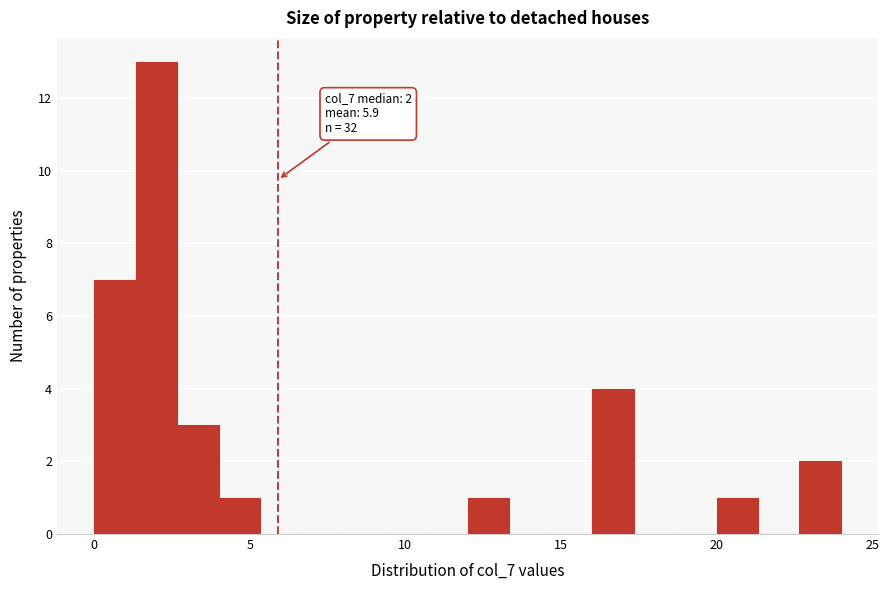

Read against the x-axis, roughly where is the centre of the tallest bar?

2.0